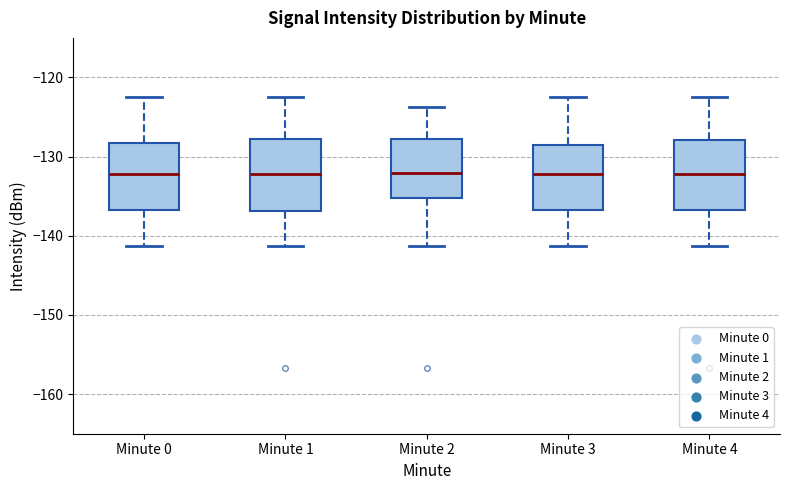

Reading left to right, read every box against the y-axis: the position of its median line, the range the box covers, and the ends of its whiskers. The values are not printed on the chart, so give them approximately, as read against the axis.

Minute 0: median -132, box -137 to -128, whiskers -141 to -122
Minute 1: median -132, box -137 to -128, whiskers -141 to -122
Minute 2: median -132, box -135 to -128, whiskers -141 to -124
Minute 3: median -132, box -137 to -128, whiskers -141 to -122
Minute 4: median -132, box -137 to -128, whiskers -141 to -122